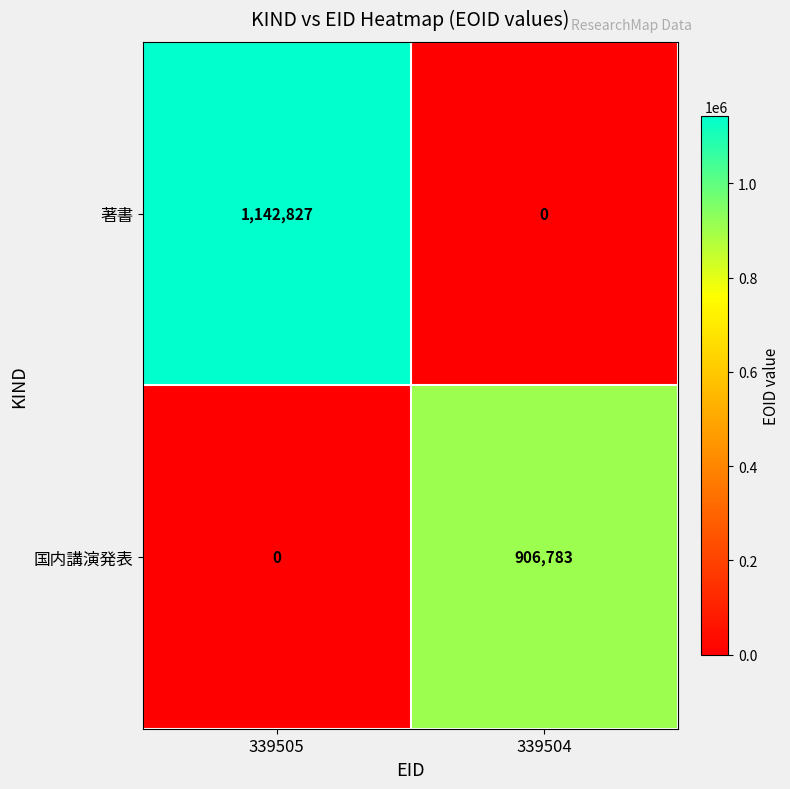

How many distinct data groups are displayed?

2